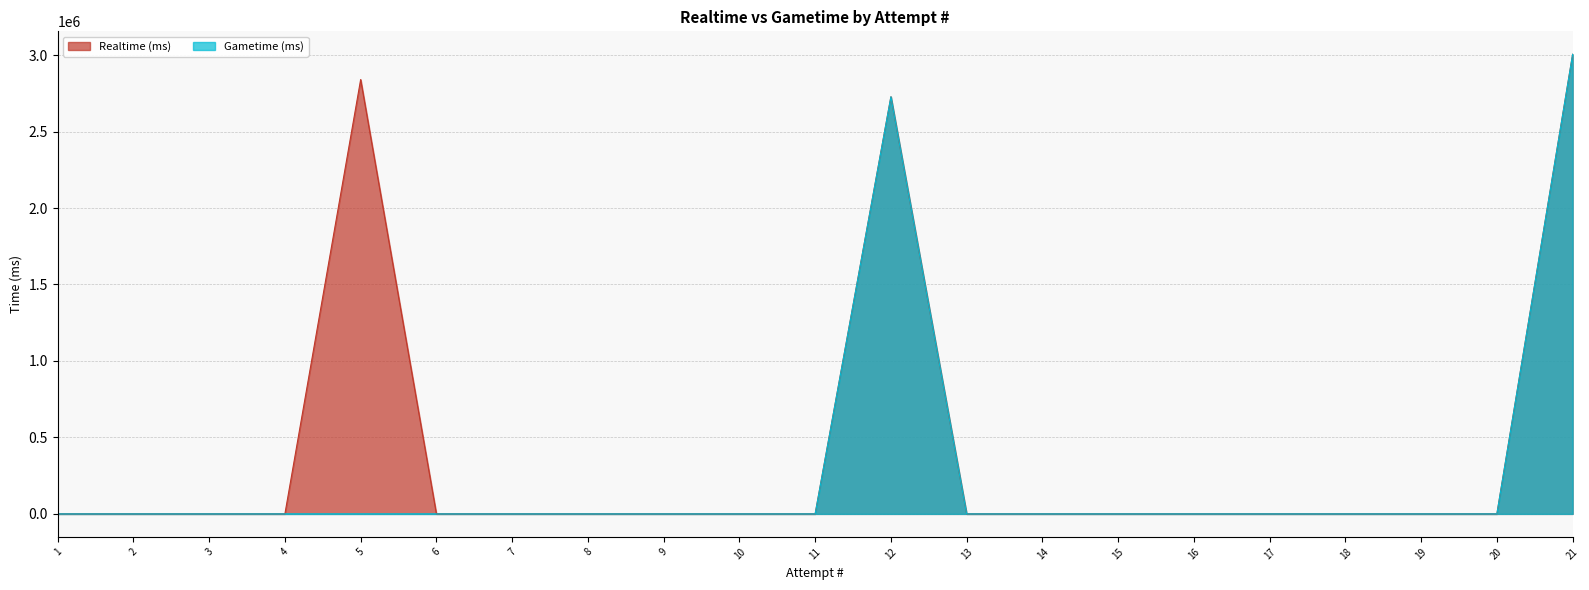

At which category is the sum across all series the highest?

21